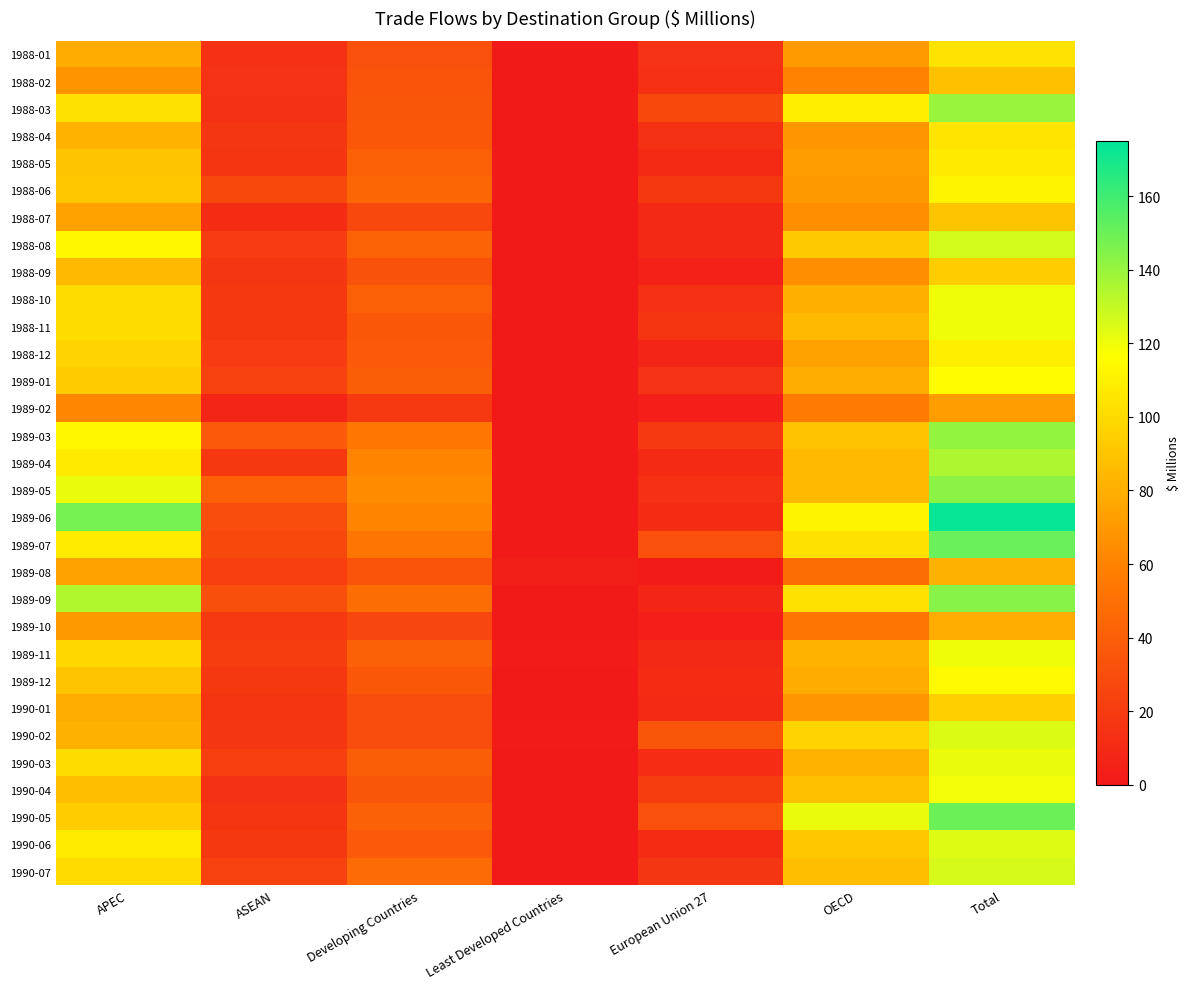

What is the spread (max minus min) of values at Least Developed Countries?

3